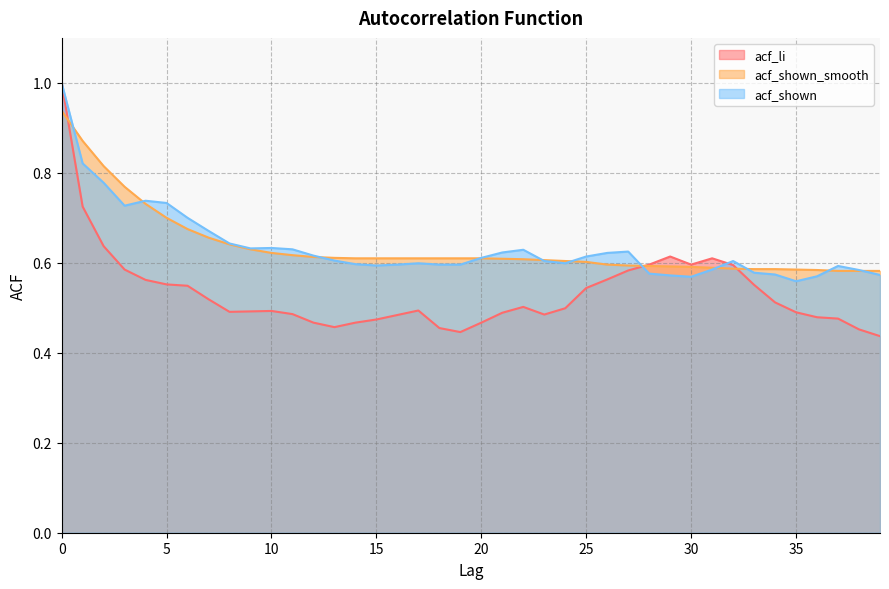

Which has a higher value, 8 or 2?

2